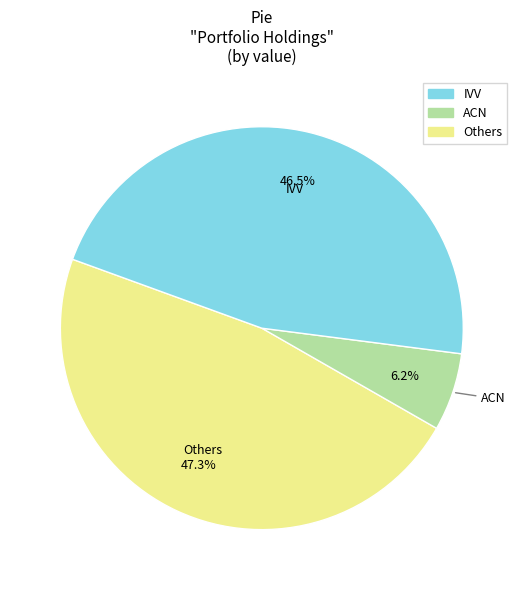

Does any single category account for the majority?

No